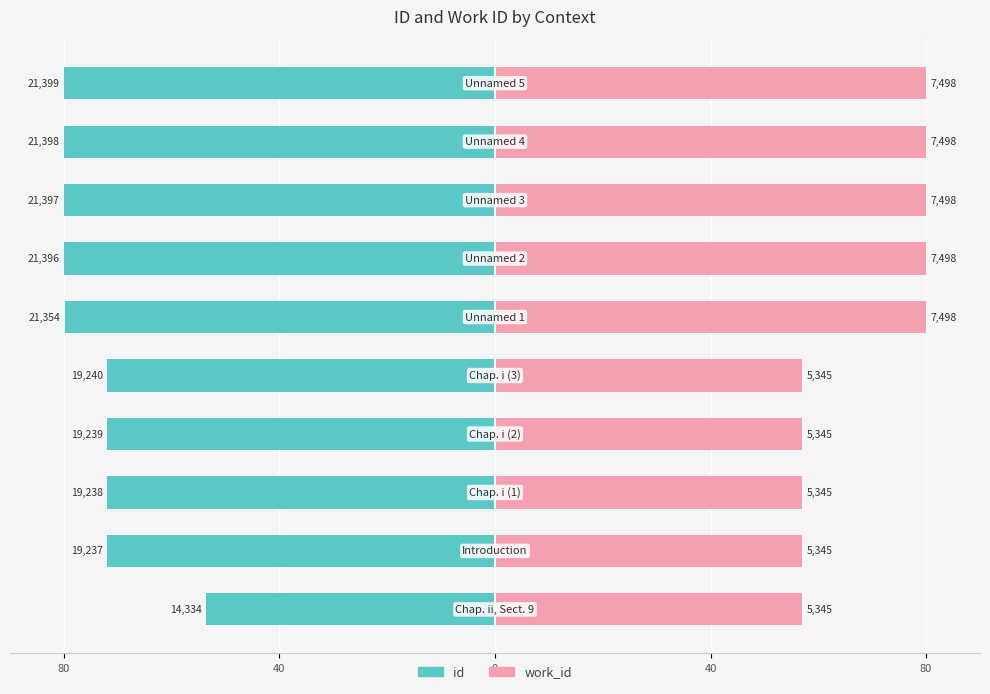

Does the chart contain any negative values?

Yes